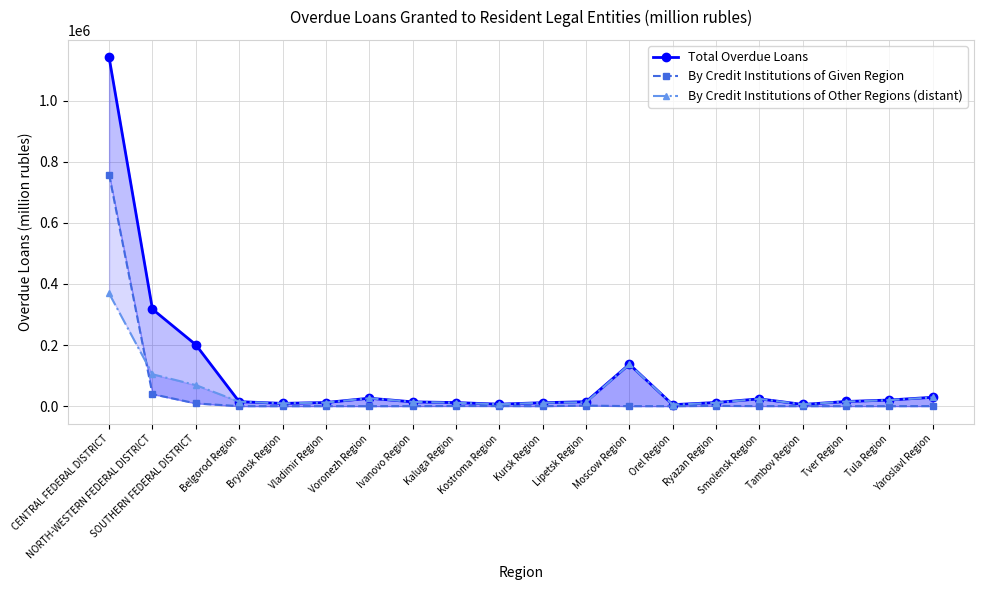

Reading left to right, what are all the values shown in this chart?

Total Overdue Loans: 1141924	317515	201159	14810	9137	11958	26096	14152	11772	6552	11414	14654	137379	4926	12010	24093	5650	15332	20171	29191
By Credit Institutions of Given Region: 758219	39488	9038	79	0	123	0	180	555	444	42	1965	168	0	958	283	91	66	54	235
By Credit Institutions of Other Regions (distant): 369181	104523	69041	14718	9137	11835	25844	13972	11217	6106	11336	12688	136879	4836	11028	23761	5544	15021	19831	28659